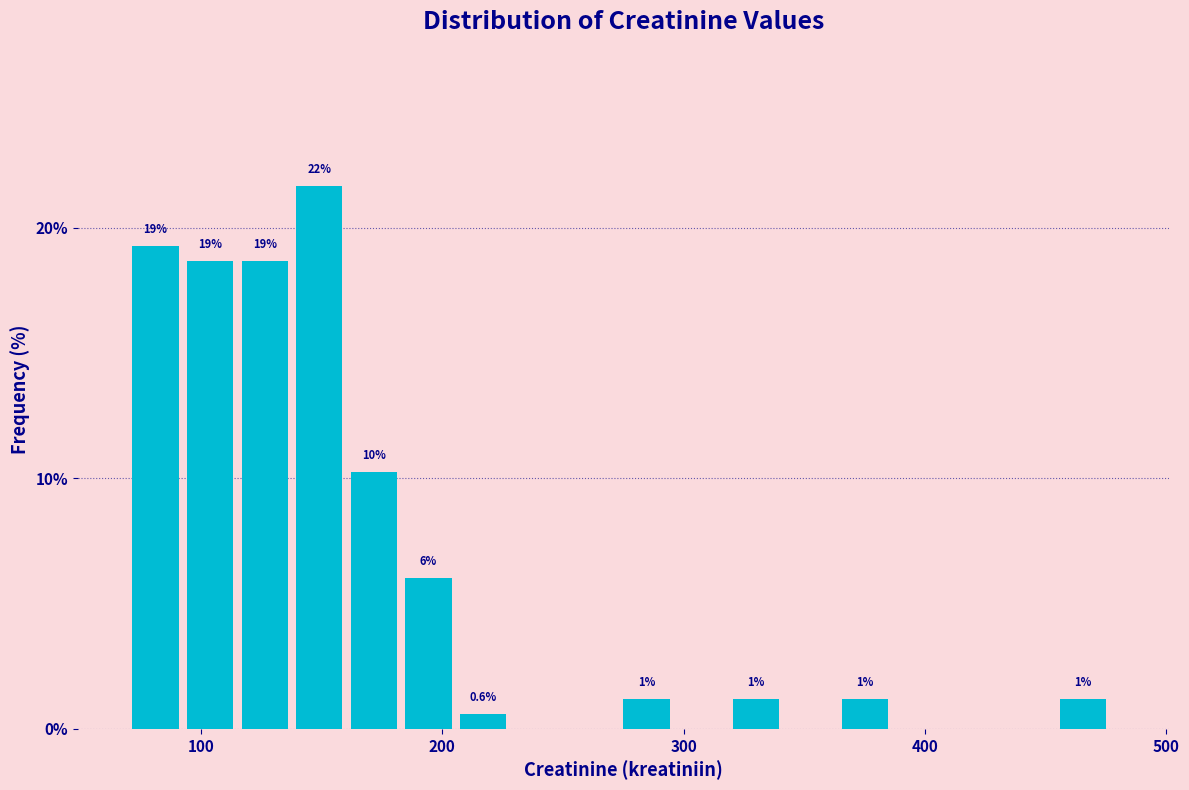

Read against the x-axis, roughly where is the centre of the tallest bar?

150